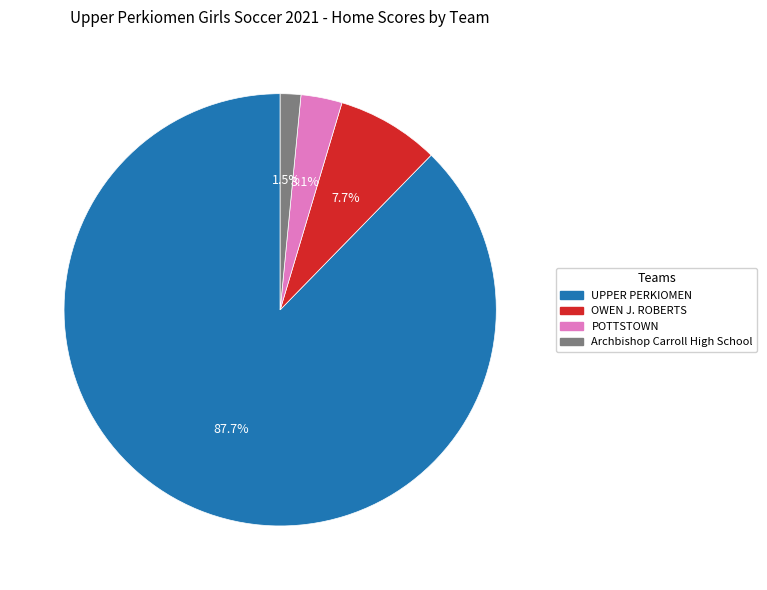

Is there any slice that represents more than half of the pie?

Yes